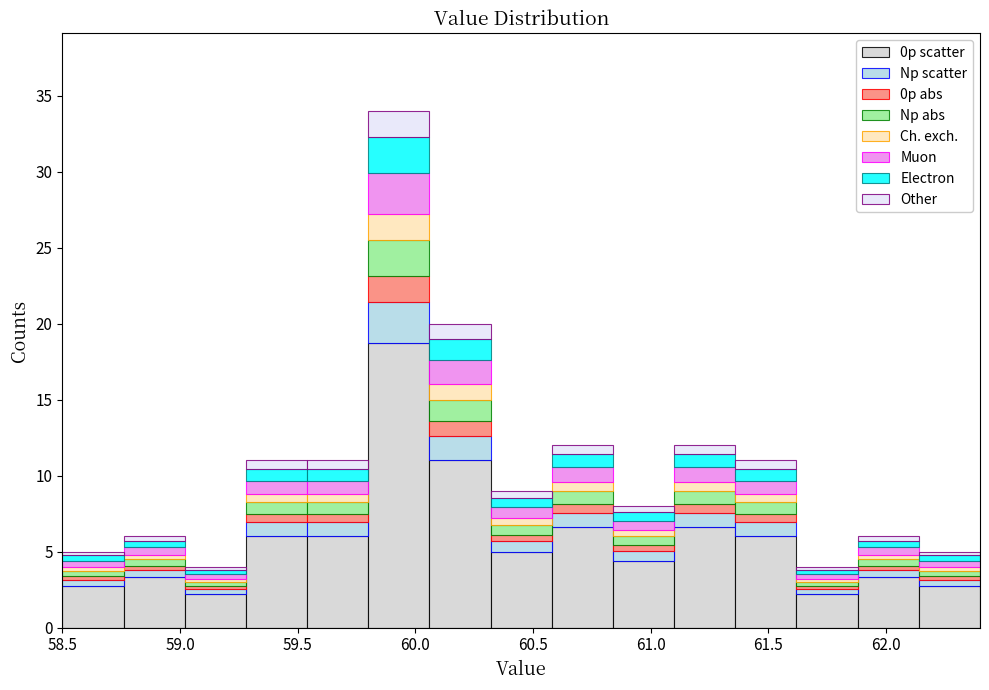

Reading left to right, transcribe this chart: for each stacked bar, give the range it covers on the x-axis and its total height. Neither the bar edges nor the heights are printed on the chart, so give them approximately, as read against the axes.

58.50 to 58.76: 5
58.76 to 59.02: 6
59.02 to 59.28: 4
59.28 to 59.54: 11
59.54 to 59.80: 11
59.80 to 60.06: 34
60.06 to 60.32: 20
60.32 to 60.58: 9
60.58 to 60.84: 12
60.84 to 61.10: 8
61.10 to 61.36: 12
61.36 to 61.62: 11
61.62 to 61.88: 4
61.88 to 62.14: 6
62.14 to 62.40: 5